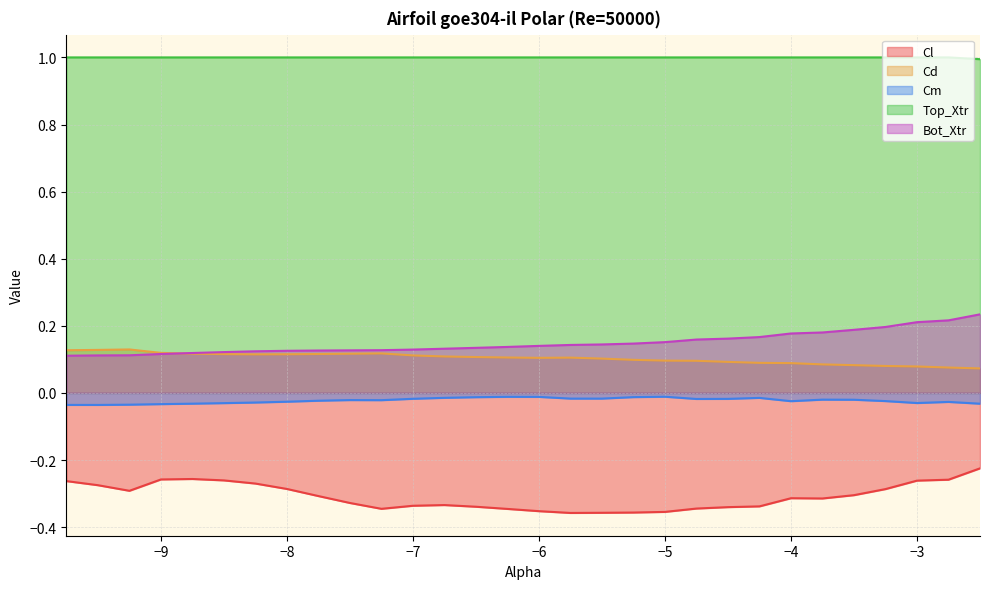

What is the value of the Cl point at the 10th from the left?

-0.3